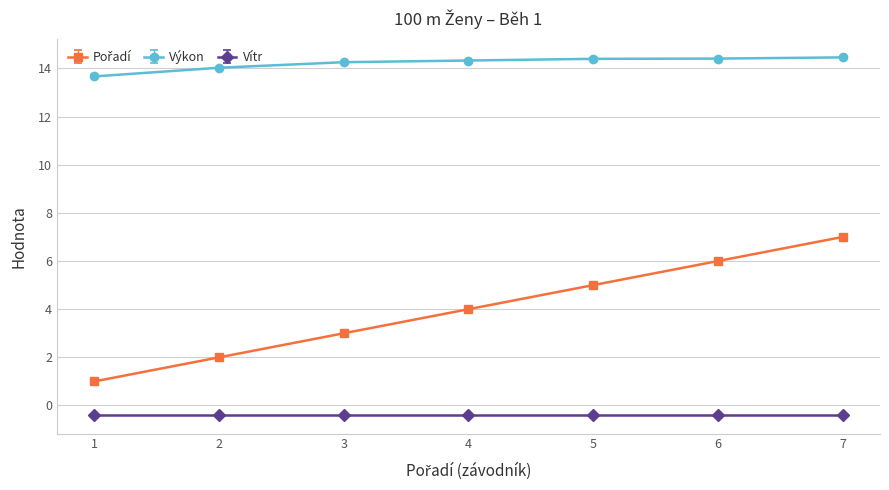

What is the greatest value displayed?

14.5